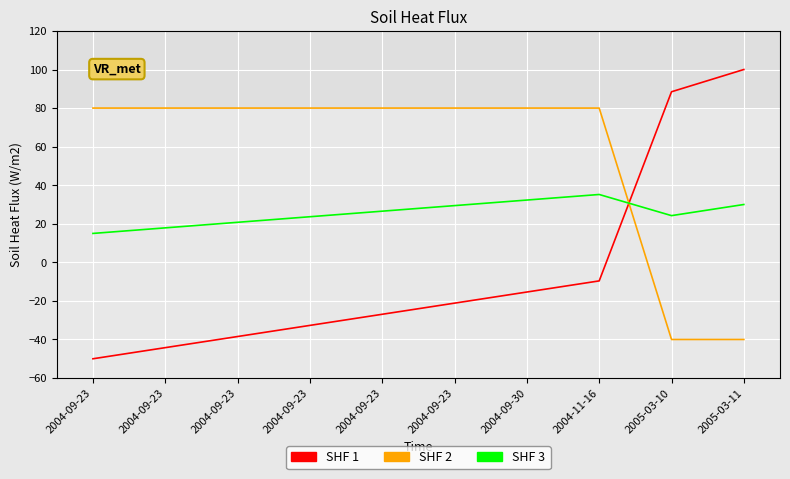

Which has a higher value, 2005-03-10 or 2004-09-23?

2005-03-10